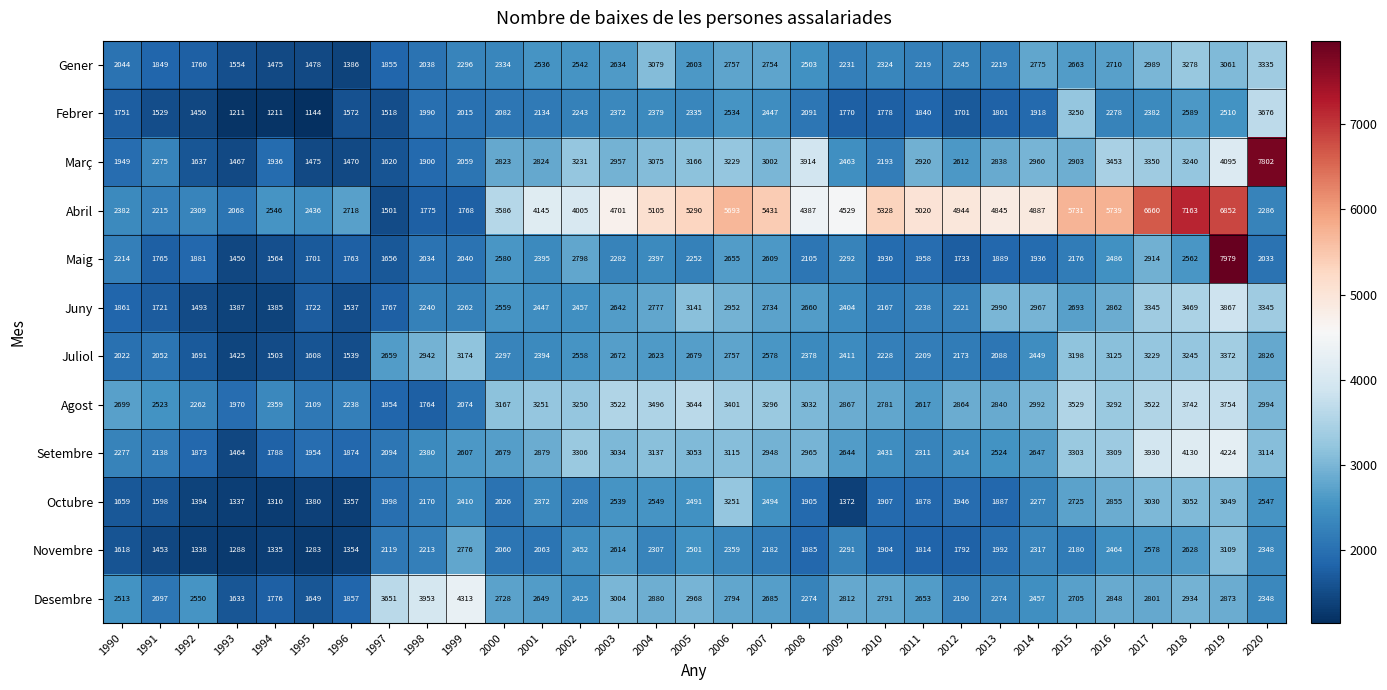

Which category has the highest value in the Abril series?

2018